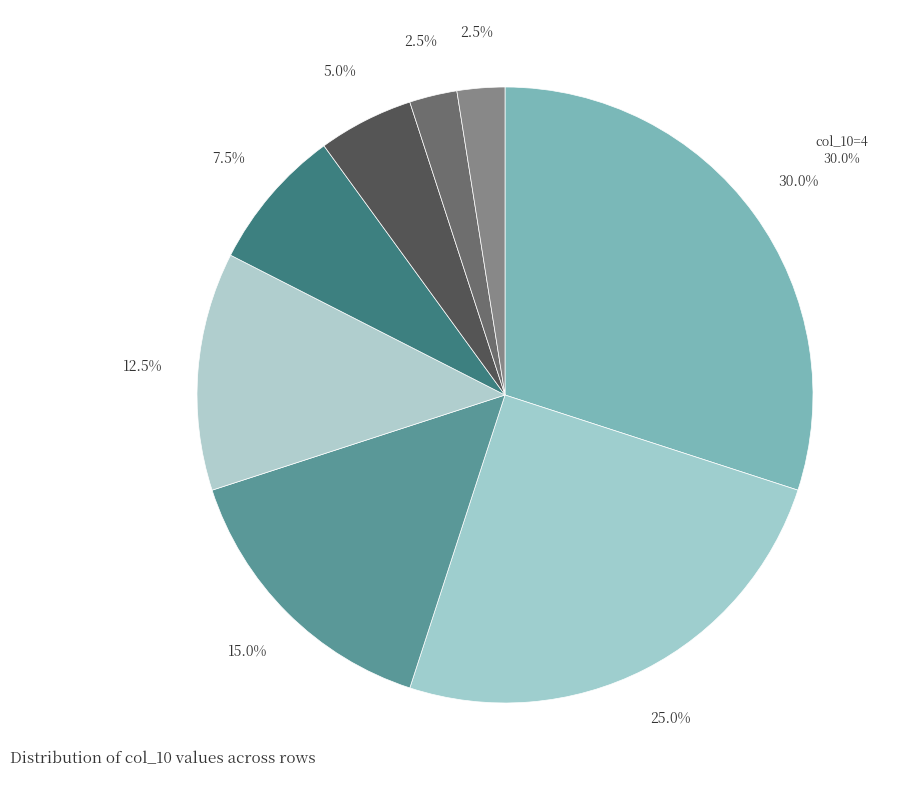

How many segments does this pie chart have?

8